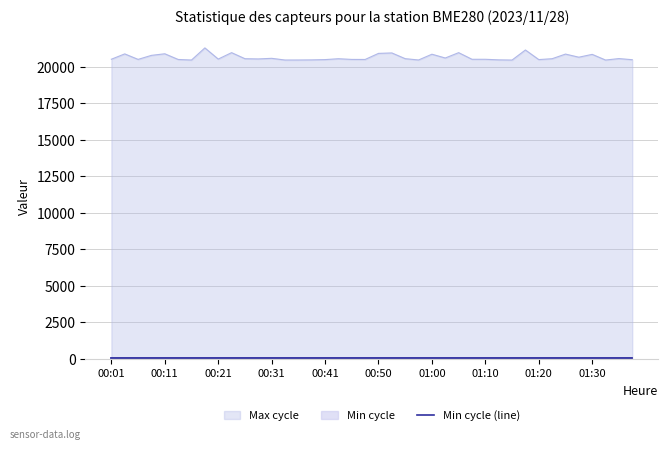

At which label does the data first exceed 20537?

00:04